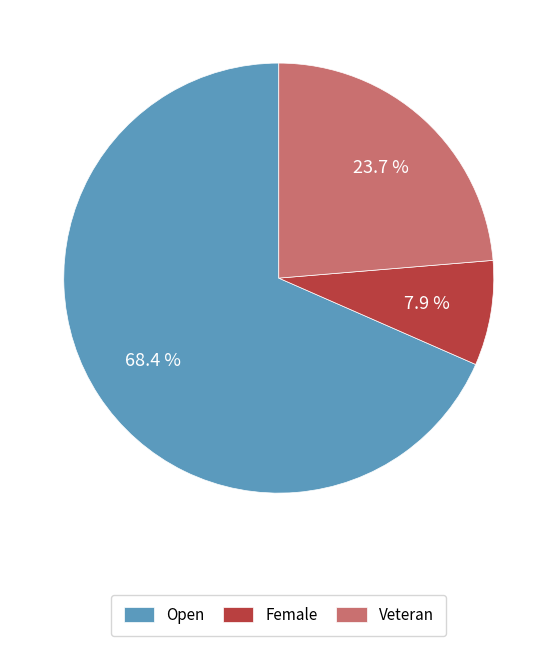

Which slice is the smallest?

Female